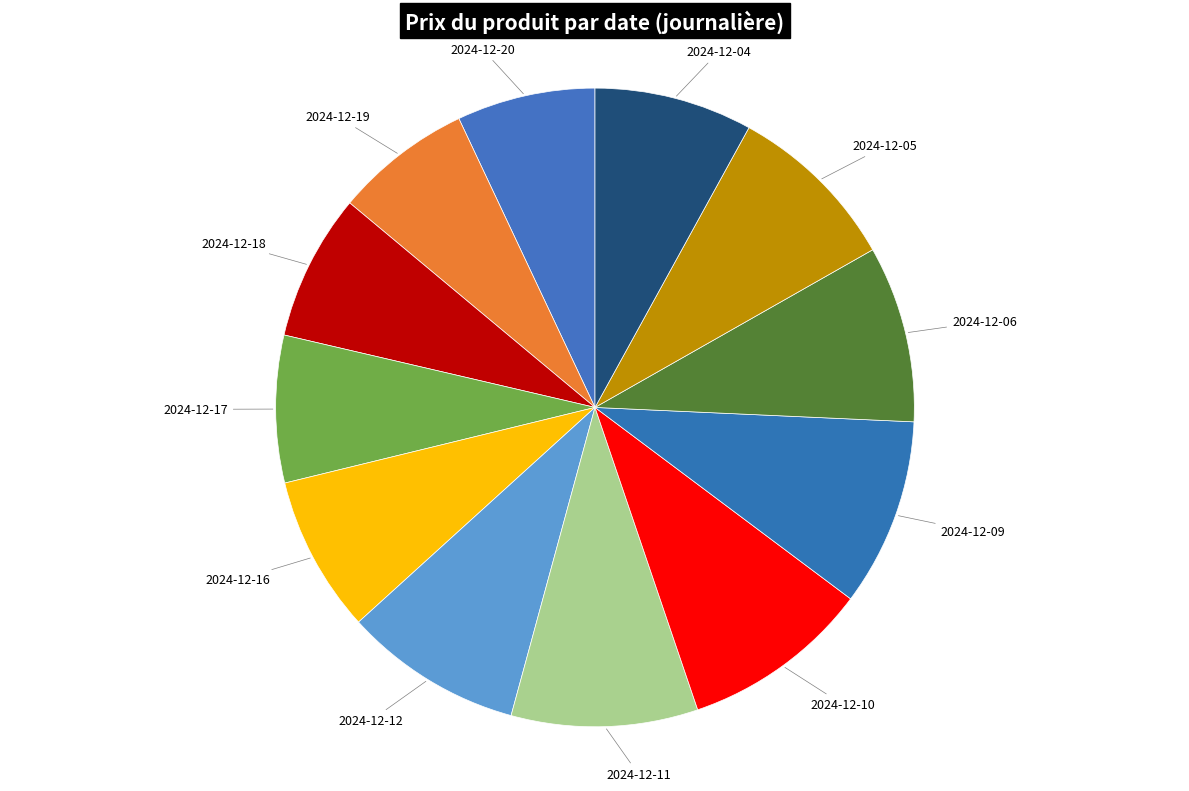

Does any single category account for the majority?

No